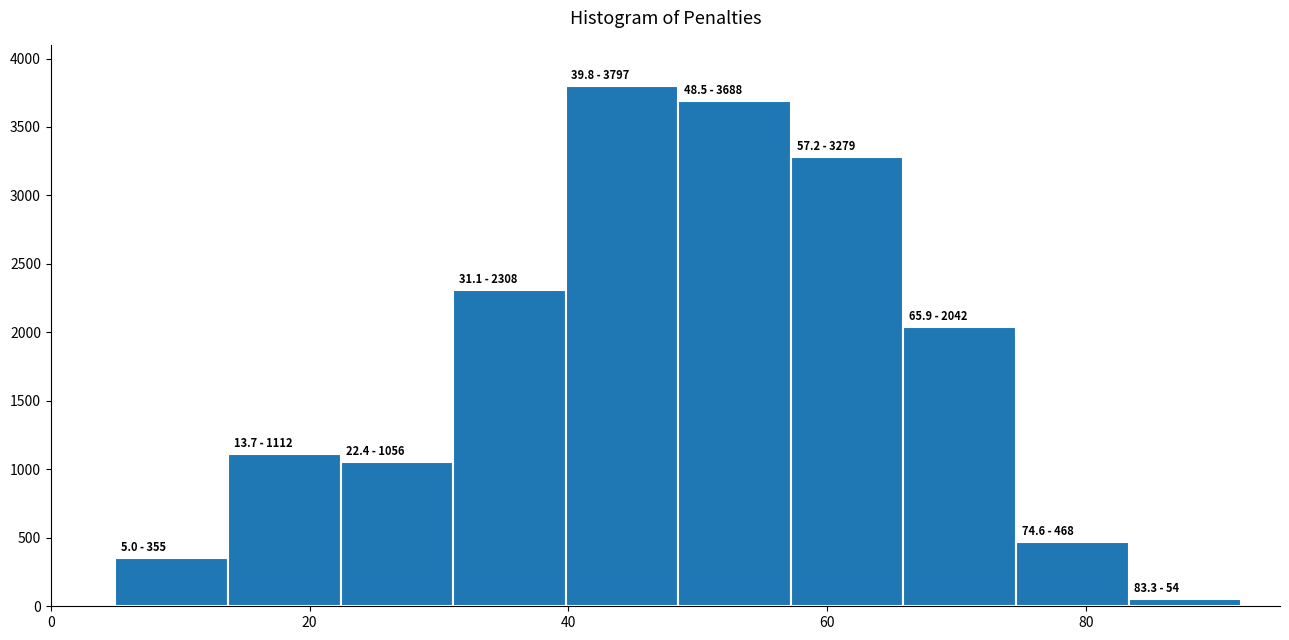

Which range on the x-axis has the tallest bar?

40 to 48